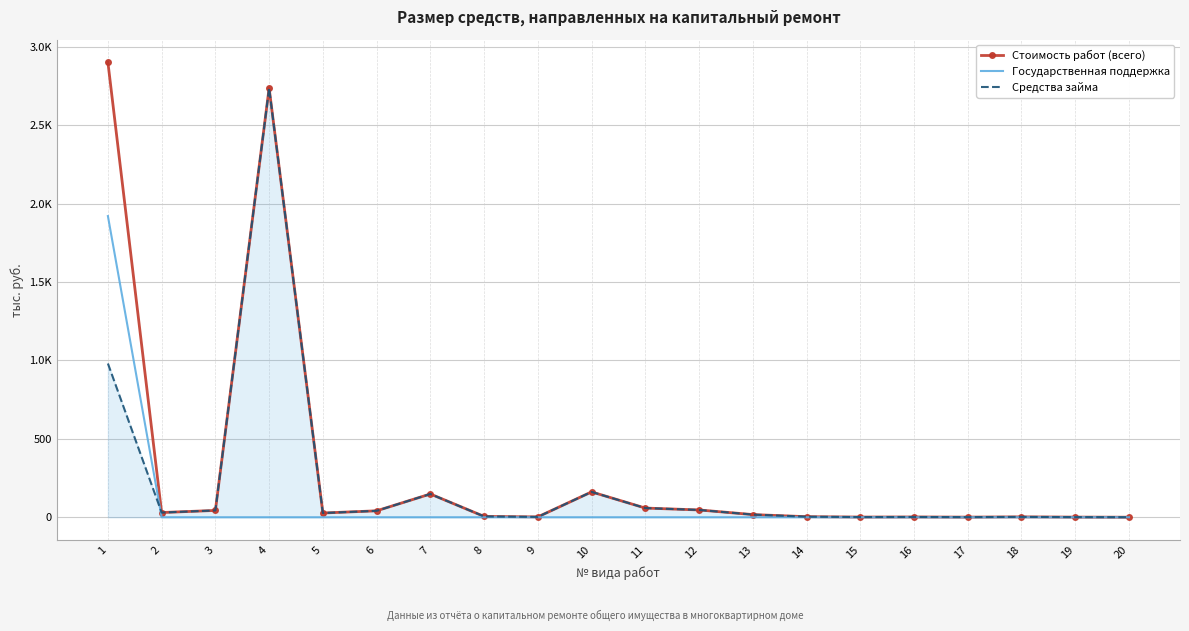

At how many categories does at least one series exceed 461?

2